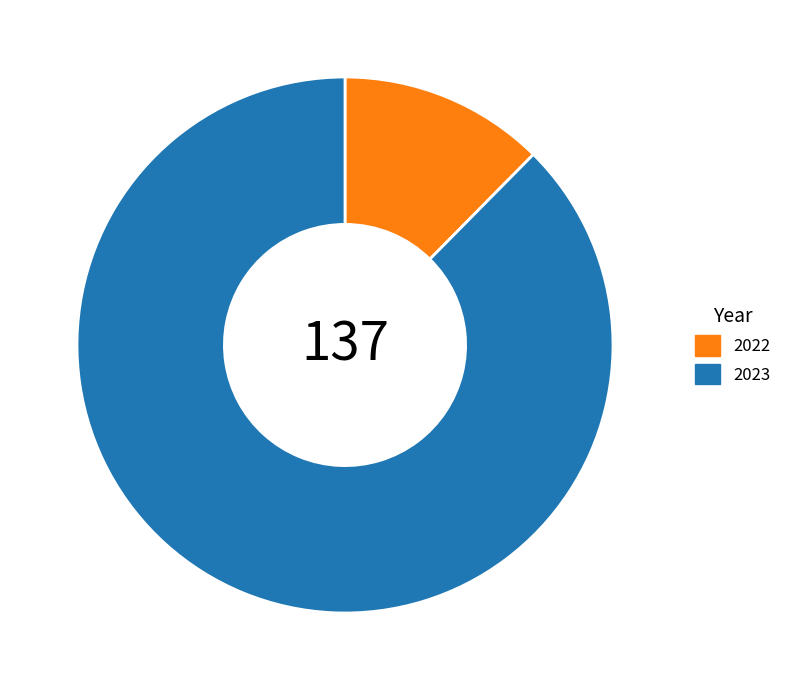

Which has a higher value, 2022 or 2023?

2023